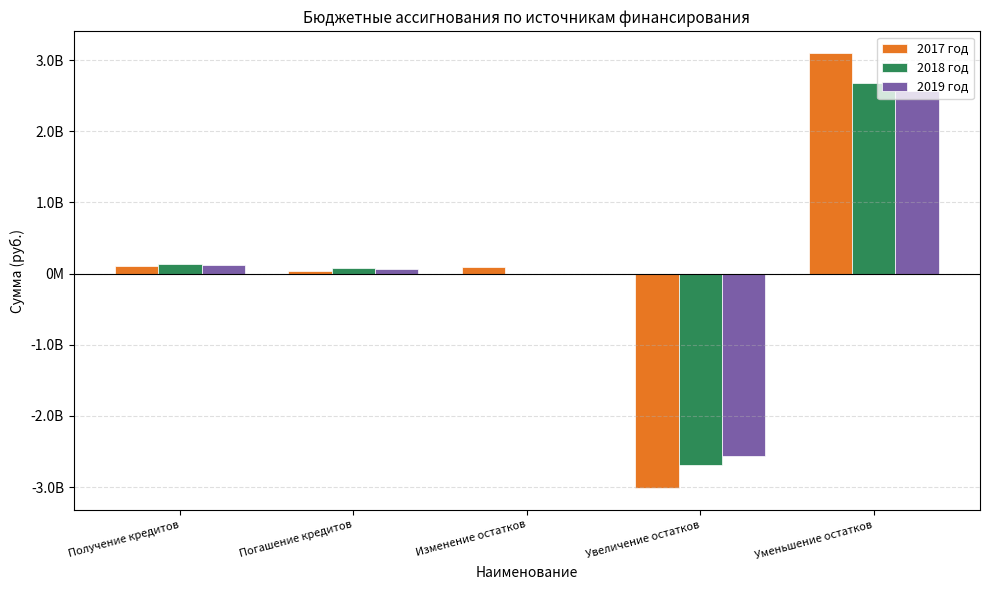

Does the chart contain stacked bars?

No